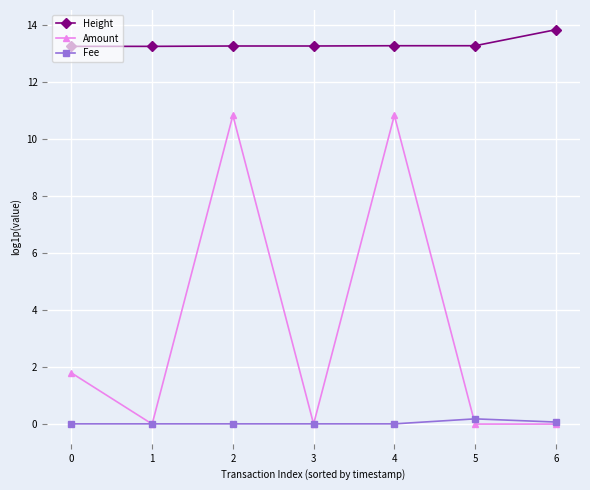

What are all the series names shown in the legend?

Height, Amount, Fee